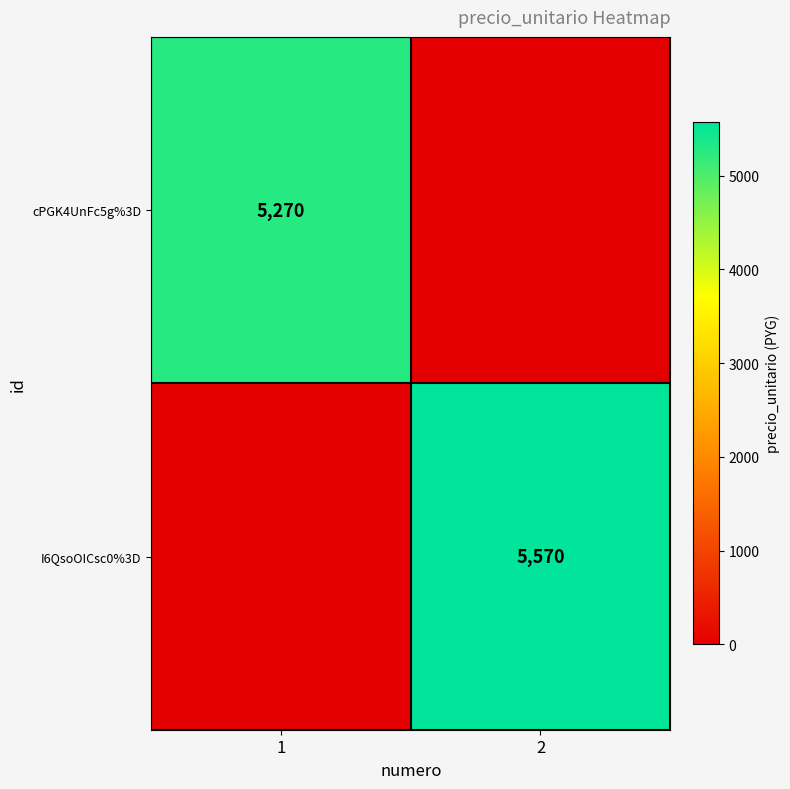

True or false: I6QsoOICsc0%3D has a value of 5570 at 2.

True